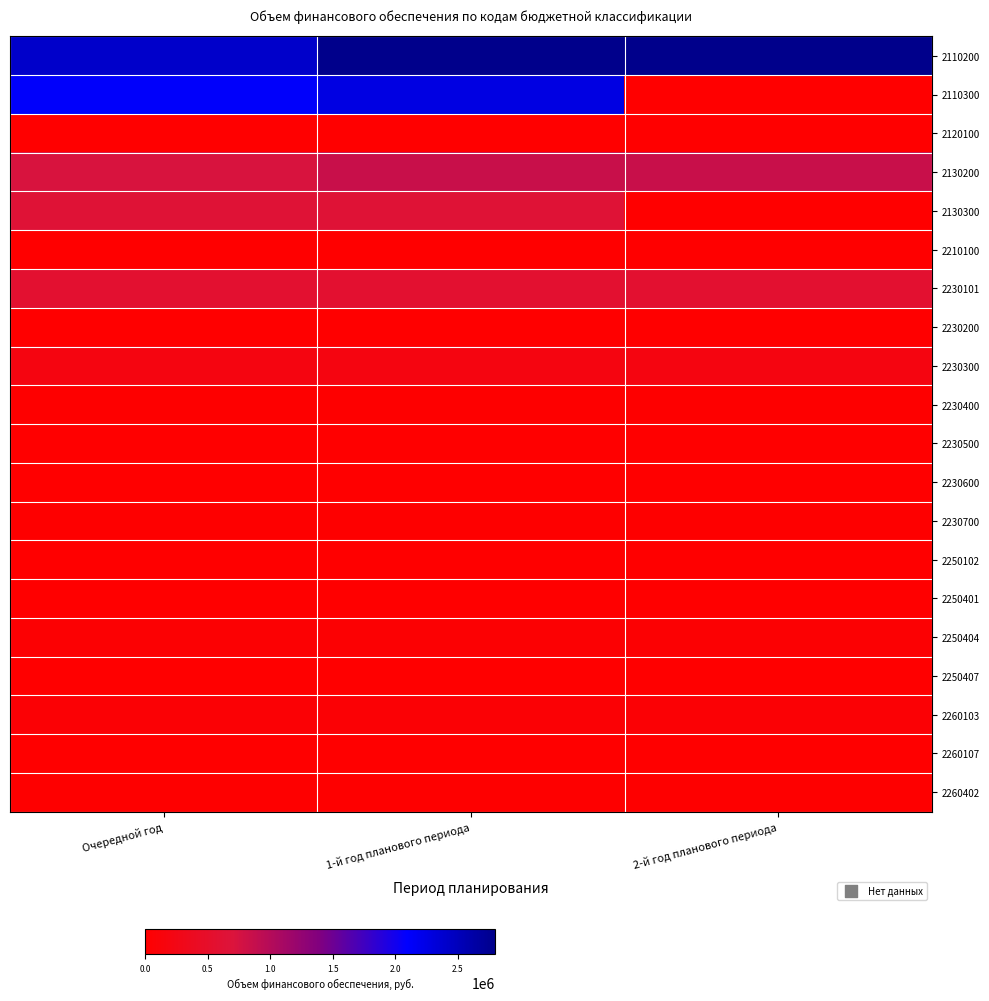

Reading right to left, transcribe all the data shown in this chart.

2110200: 2-й год планового периода=1.0	1-й год планового периода=1.0	Очередной год=0.9
2110300: 2-й год планового периода=0.0	1-й год планового периода=0.8	Очередной год=0.8
2120100: 2-й год планового периода=0.0	1-й год планового периода=0.0	Очередной год=0.0
2130200: 2-й год планового периода=0.3	1-й год планового периода=0.3	Очередной год=0.3
2130300: 2-й год планового периода=0.0	1-й год планового периода=0.2	Очередной год=0.2
2210100: 2-й год планового периода=0.0	1-й год планового периода=0.0	Очередной год=0.0
2230101: 2-й год планового периода=0.2	1-й год планового периода=0.2	Очередной год=0.2
2230200: 2-й год планового периода=0.0	1-й год планового периода=0.0	Очередной год=0.0
2230300: 2-й год планового периода=0.1	1-й год планового периода=0.1	Очередной год=0.1
2230400: 2-й год планового периода=0.0	1-й год планового периода=0.0	Очередной год=0.0
2230500: 2-й год планового периода=0.0	1-й год планового периода=0.0	Очередной год=0.0
2230600: 2-й год планового периода=0.0	1-й год планового периода=0.0	Очередной год=0.0
2230700: 2-й год планового периода=0.0	1-й год планового периода=0.0	Очередной год=0.0
2250102: 2-й год планового периода=0.0	1-й год планового периода=0.0	Очередной год=0.0
2250401: 2-й год планового периода=0.0	1-й год планового периода=0.0	Очередной год=0.0
2250404: 2-й год планового периода=0.0	1-й год планового периода=0.0	Очередной год=0.0
2250407: 2-й год планового периода=0.0	1-й год планового периода=0.0	Очередной год=0.0
2260103: 2-й год планового периода=0.0	1-й год планового периода=0.0	Очередной год=0.0
2260107: 2-й год планового периода=0.0	1-й год планового периода=0.0	Очередной год=0.0
2260402: 2-й год планового периода=0.0	1-й год планового периода=0.0	Очередной год=0.0